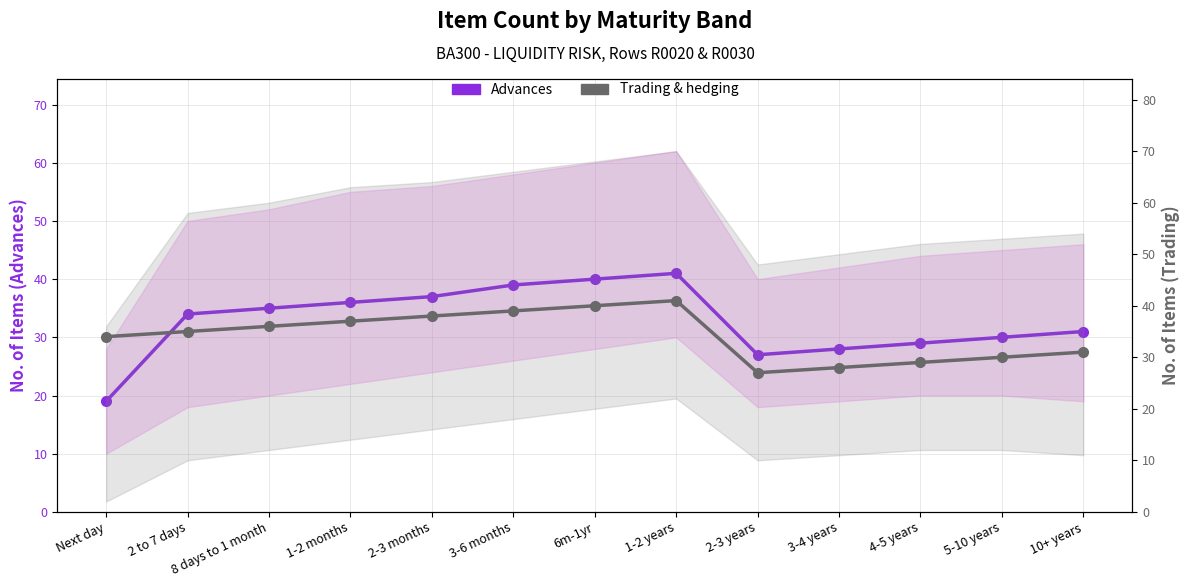

What is the label of the 4th point from the left?

1-2 months